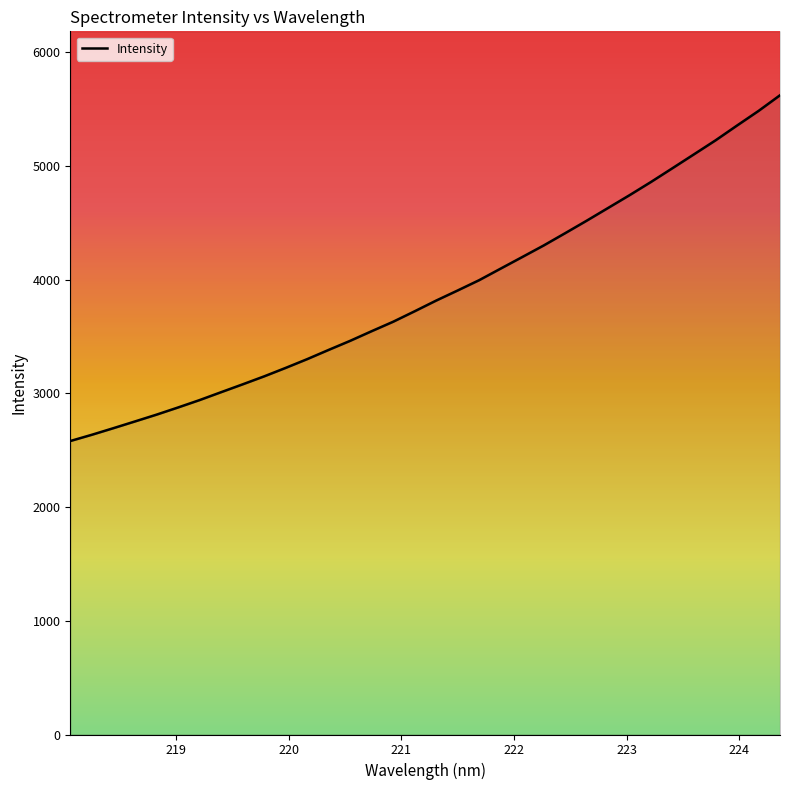

The chart shows a value of 2361.3 at 223.7895. True or false?

False